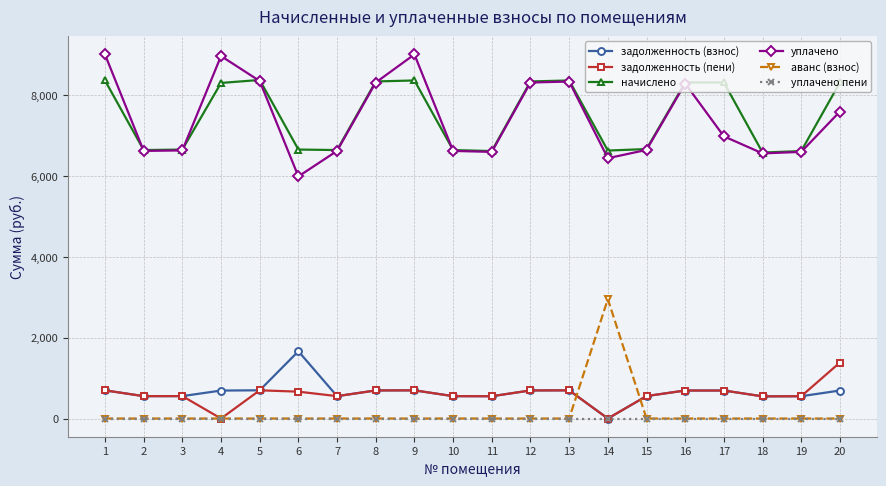

Where does the задолженность (взнос) series first go above 693?

1